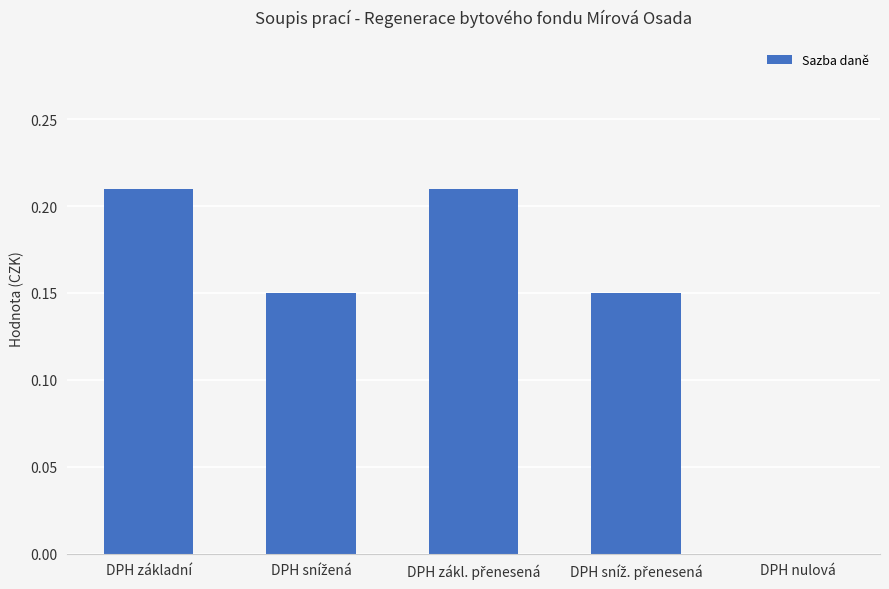

Count the values in the range 0 to 1.

5